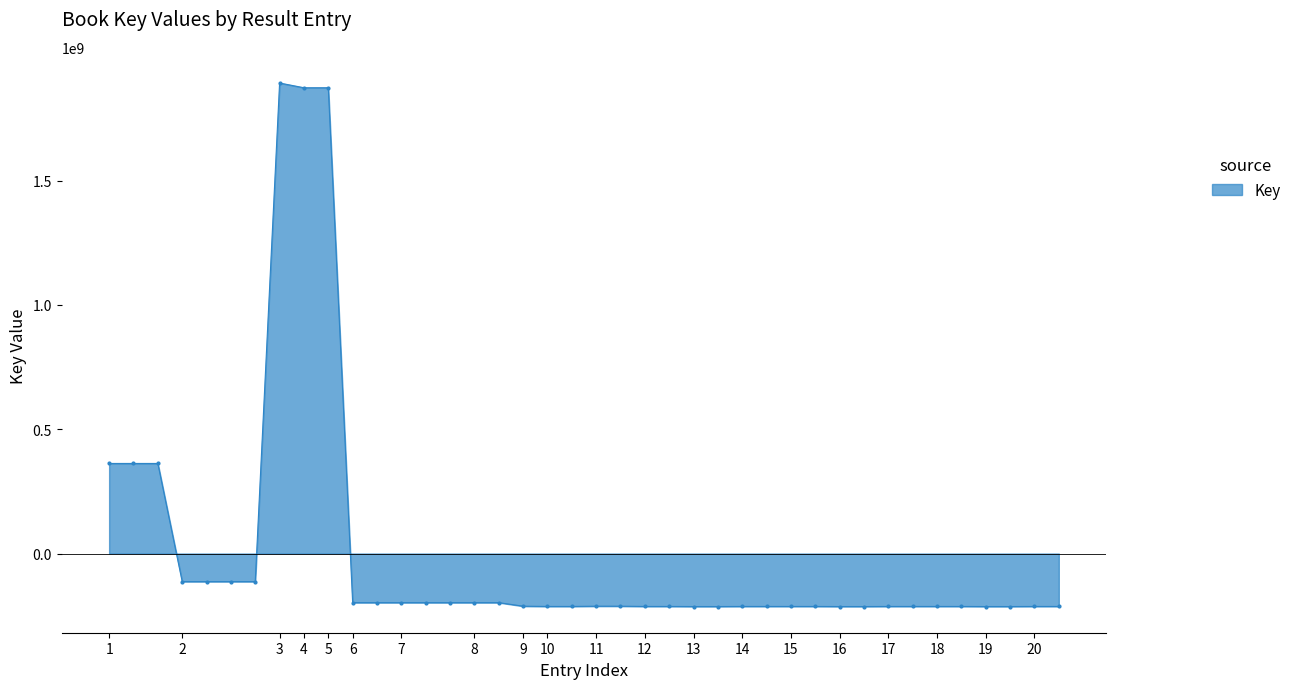

What is the value of the 37th point from the left?

-213141125.5